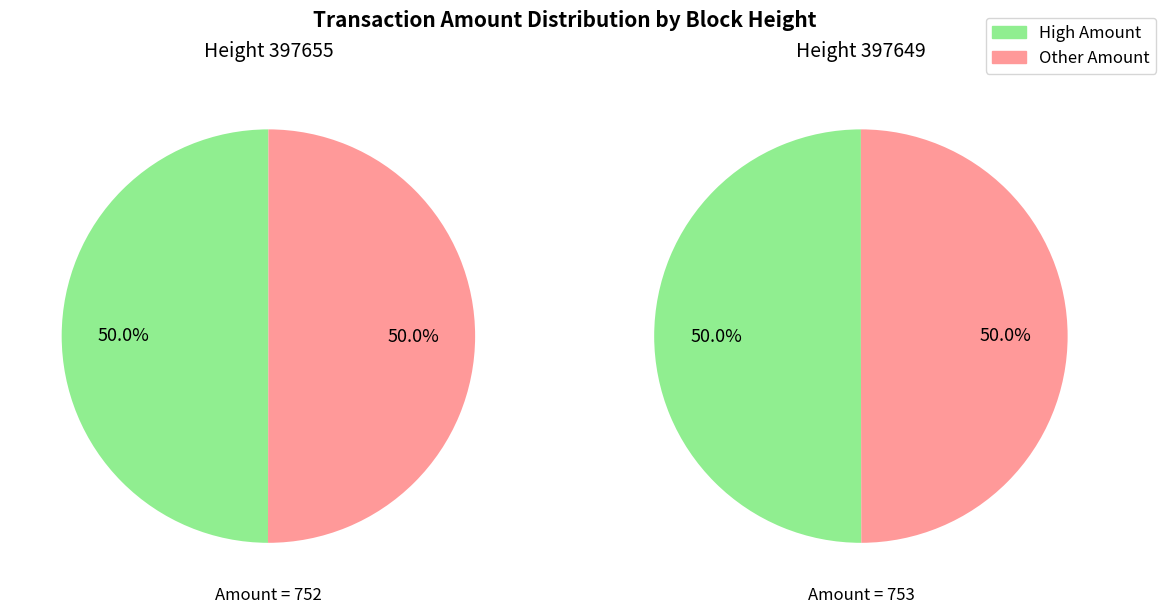

Is 397655 the majority of the pie?

No